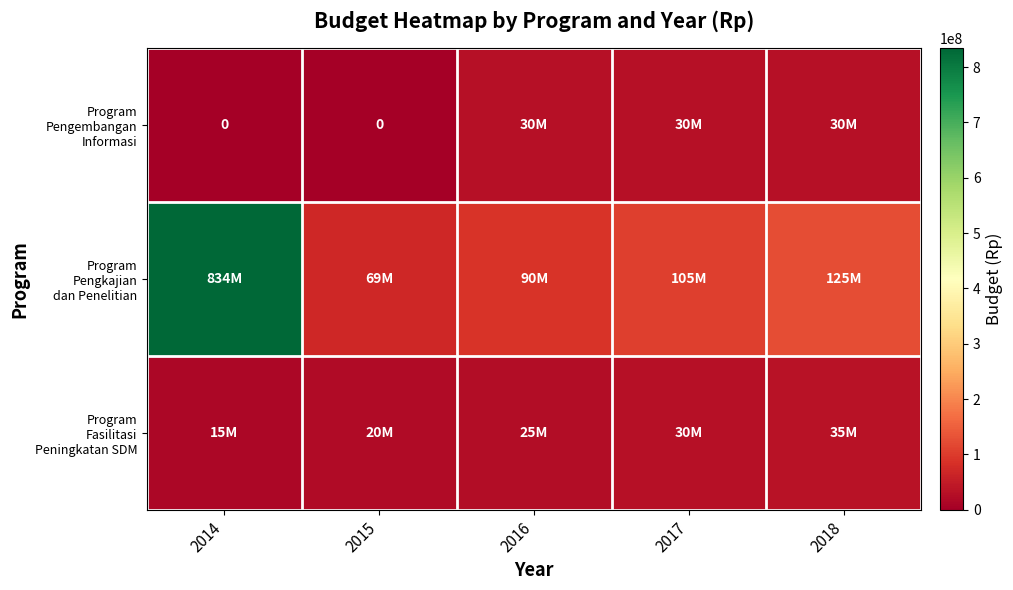

Where does the Program Pengkajian dan Penelitian series first go above 105000000?

2014